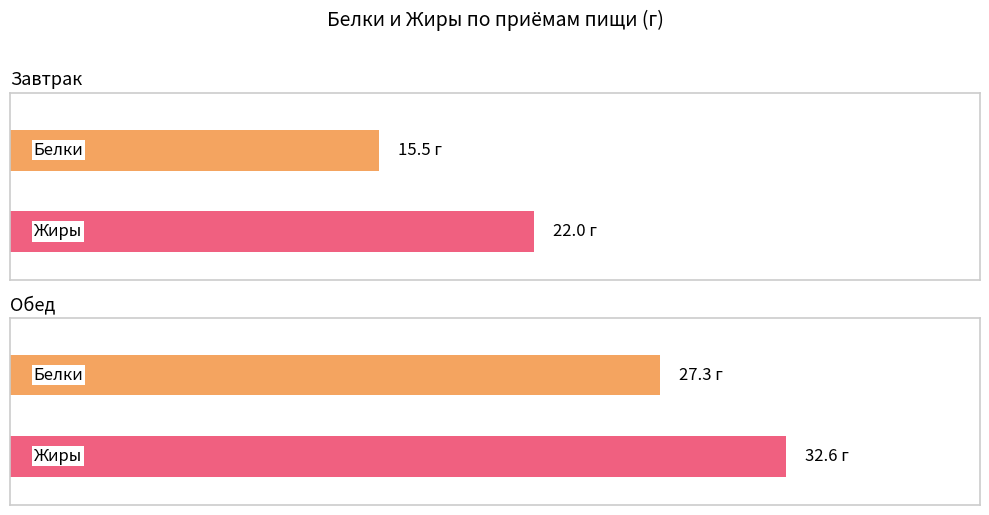

How many bars are there in each group?

2